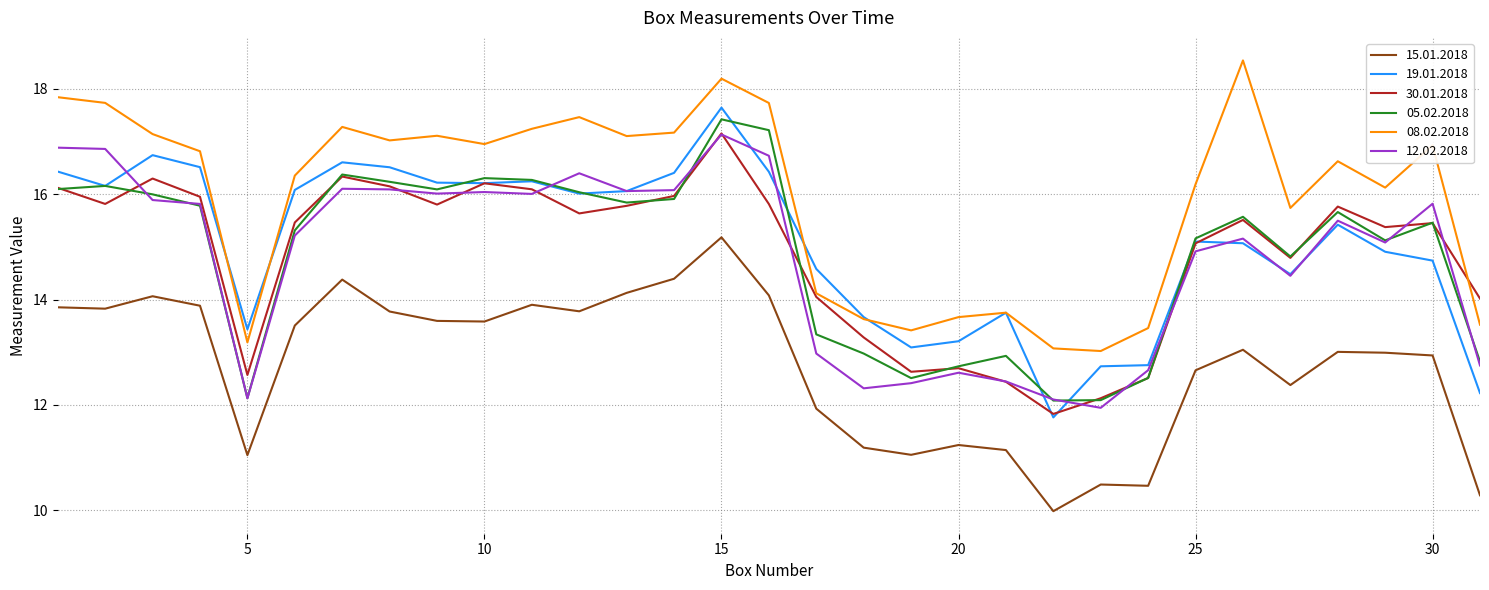

True or false: 05.02.2018 and 15.01.2018 cross at least once.

False